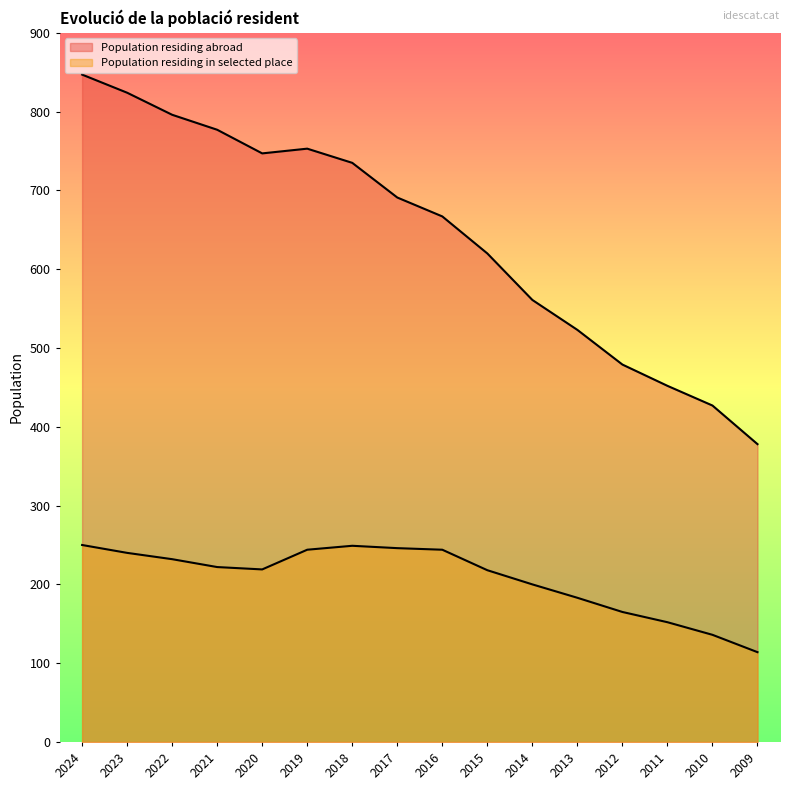

At which label does Population residing in selected place reach its peak?

2024